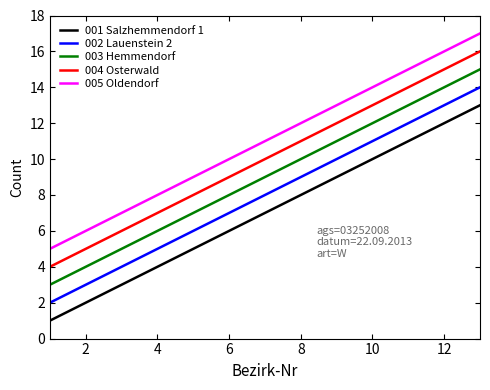

What is the maximum value shown in the chart?

17